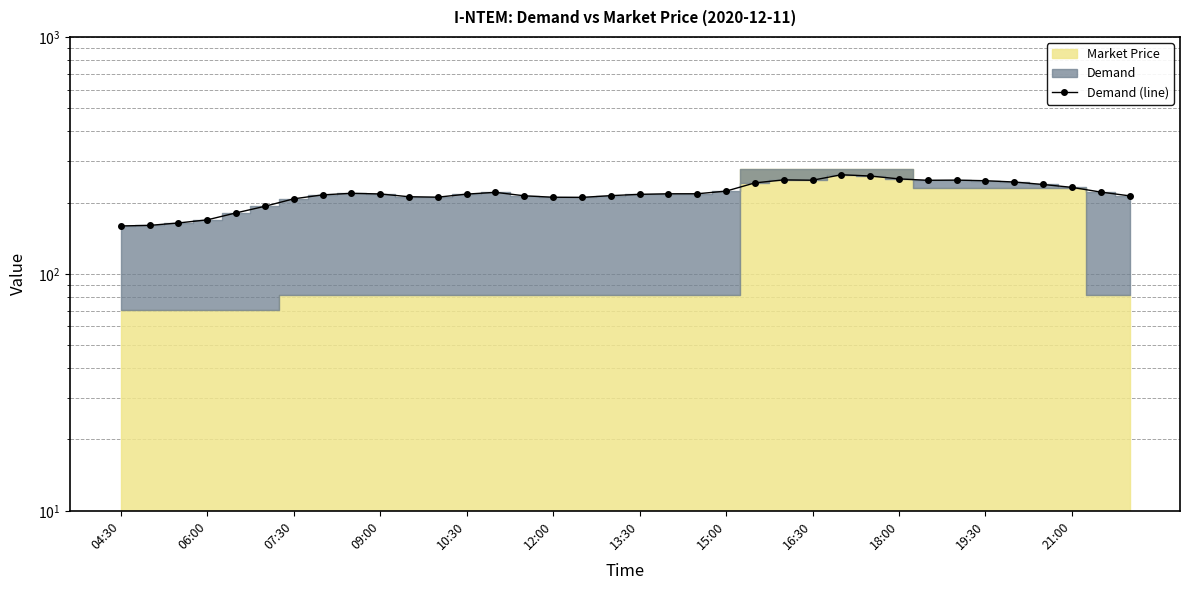

How many points are lower than both their immediate neighbors (excluding endpoints)?

4